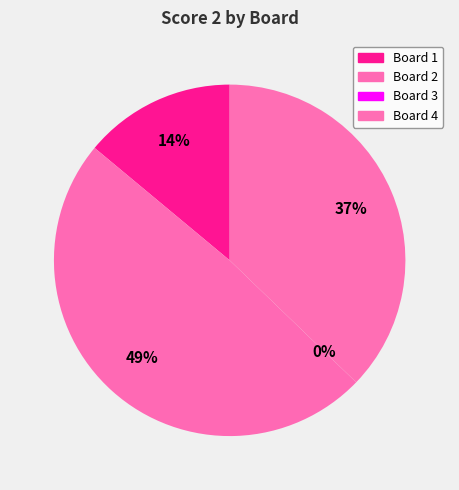

Which slice is the smallest?

Board 3